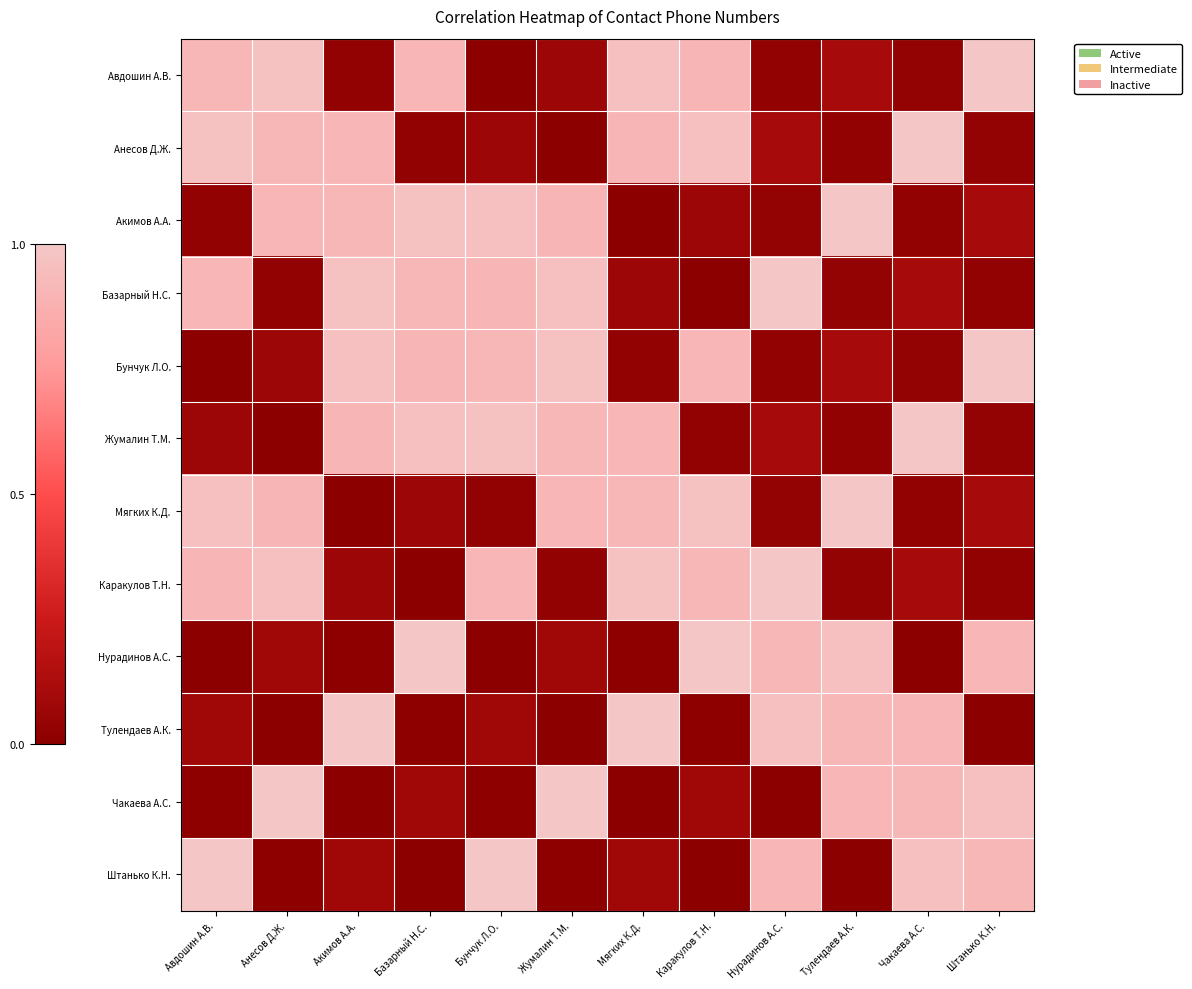

At Мягких К.Д., list the series in order from smallest to largest.

Акимов А.А., Чакаева А.С., Нурадинов А.С., Бунчук Л.О., Базарный Н.С., Штанько К.Н., Анесов Д.Ж., Жумалин Т.М., Мягких К.Д., Авдошин А.В., Каракулов Т.Н., Тулендаев А.К.